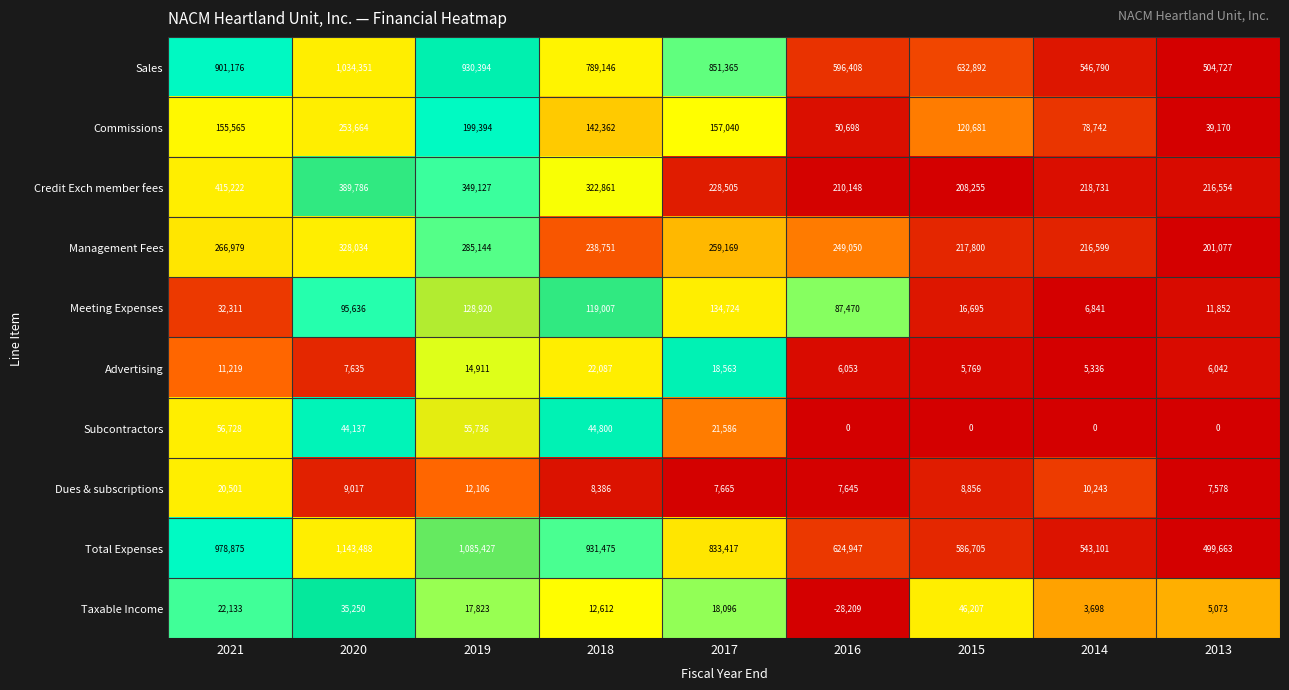

What is the average value of the Subcontractors series?

24776